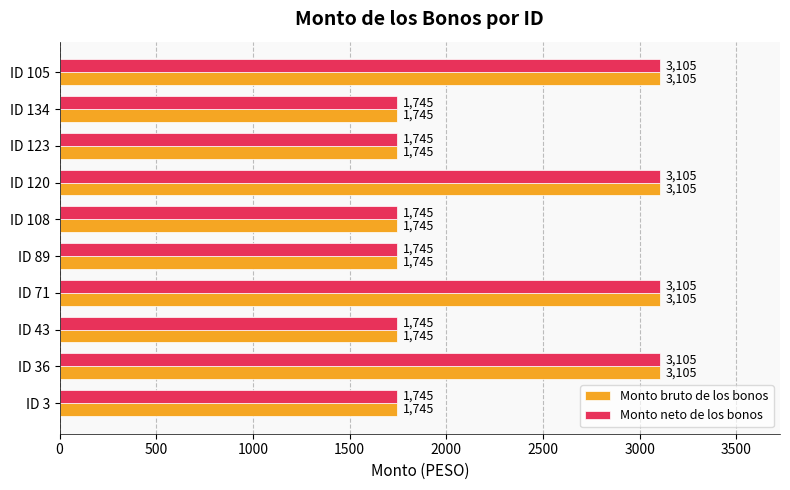

The value of Monto bruto de los bonos at ID 105 is 3105. True or false?

True